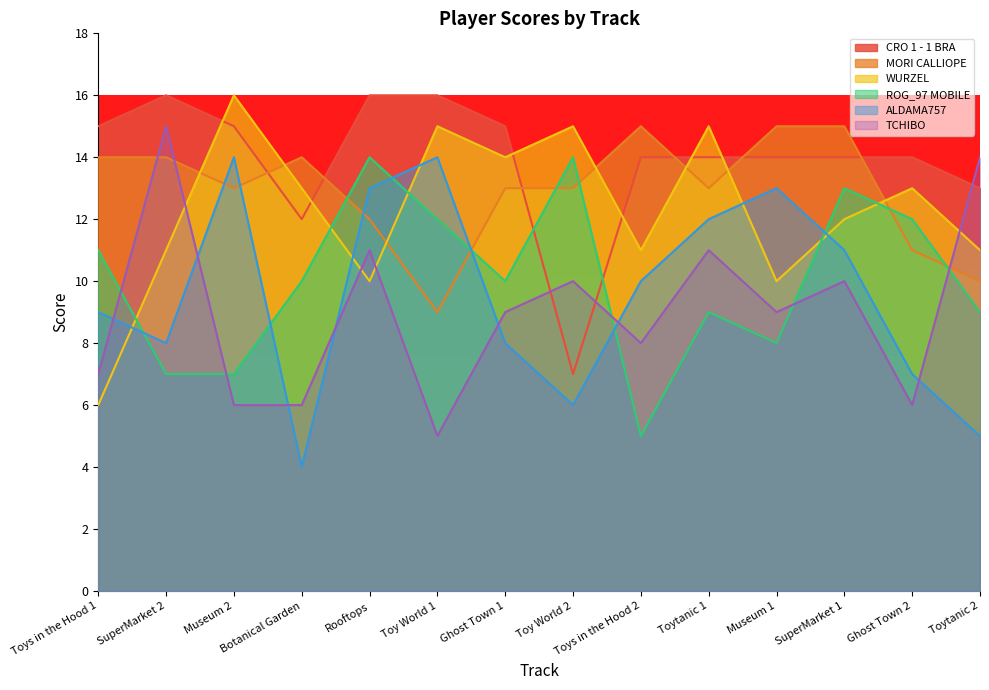

Where do MORI CALLIOPE and ROG_97 MOBILE first cross each other?

Botanical Garden and Rooftops